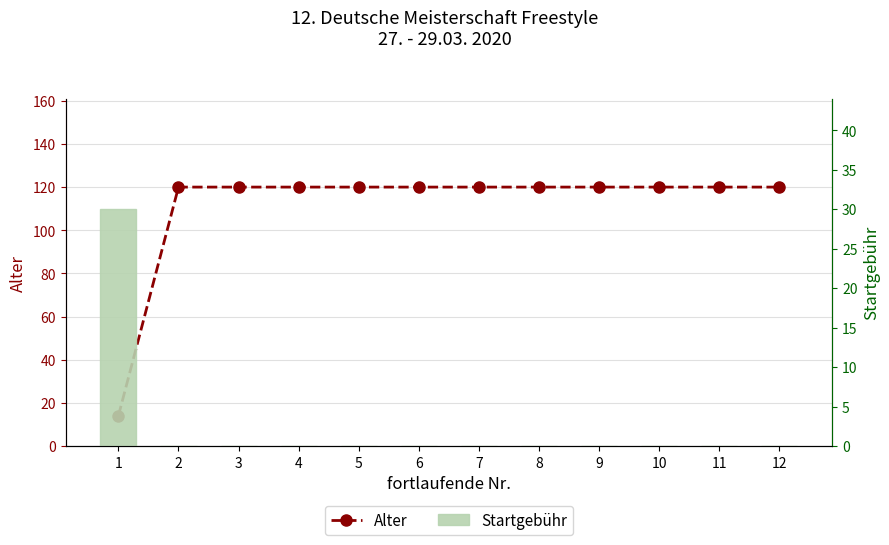

What is the value of the Alter bar at the 4th from the left?

120